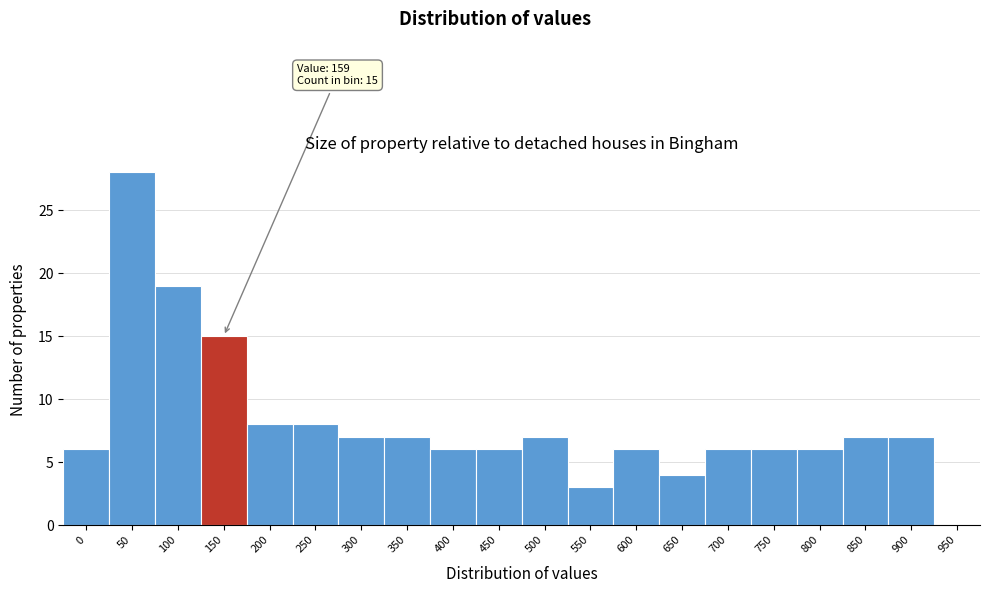

Reading left to right, transcribe all the data shown in this chart.

0=6	50=28	100=19	150=15	200=8	250=8	300=7	350=7	400=6	450=6	500=7	550=3	600=6	650=4	700=6	750=6	800=6	850=7	900=7	950=0